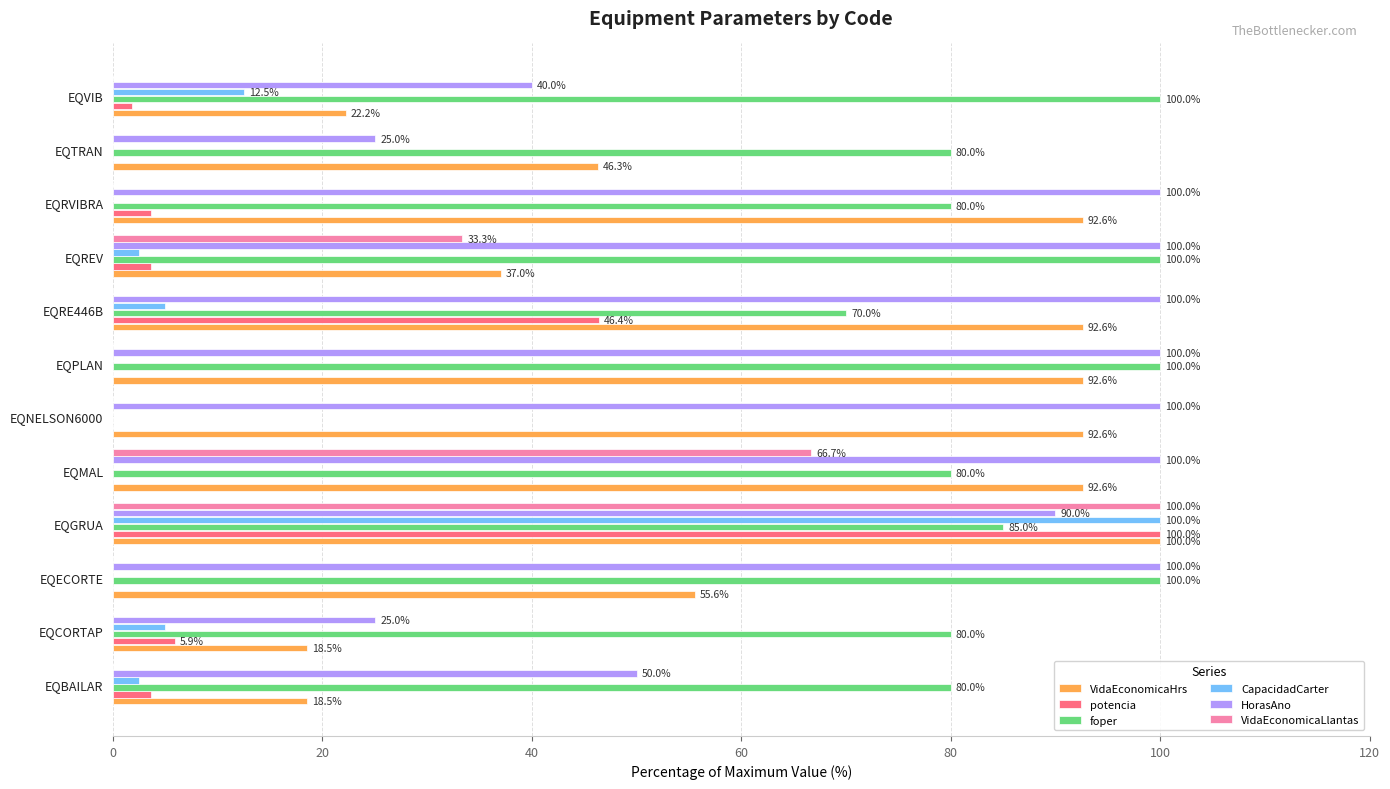

How many positive values does the potencia series have?

7